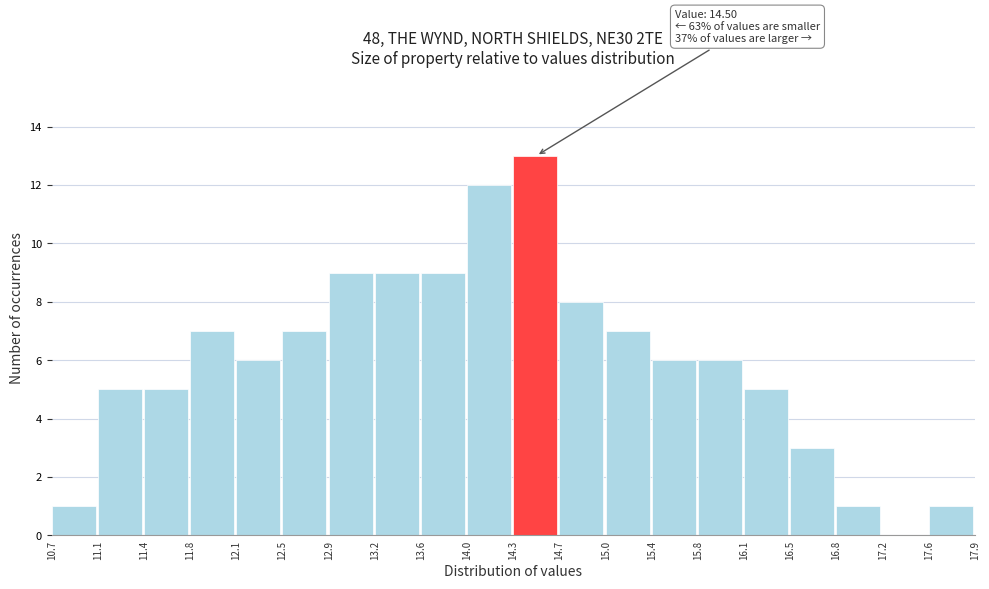

Over which range of the x-axis is the bar tallest?

14.3 to 14.7